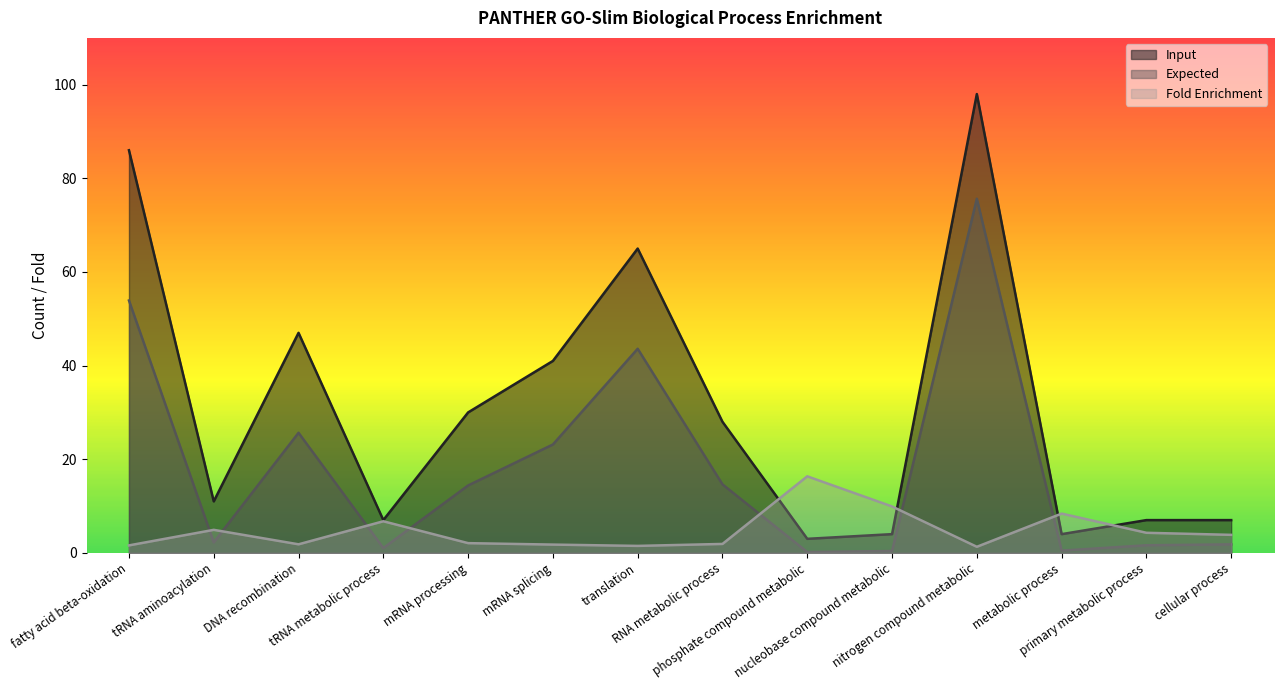

Which series has the widest spread of values?

Input